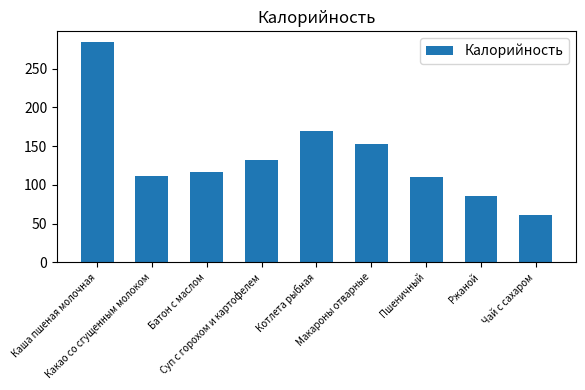

What is the minimum value shown in the chart?

61